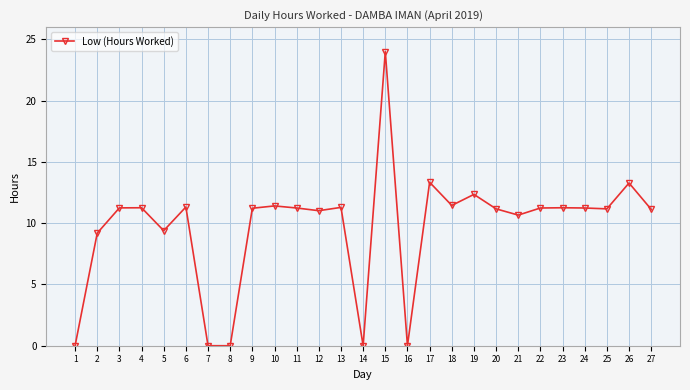

Count the number of categories in the chart.

27